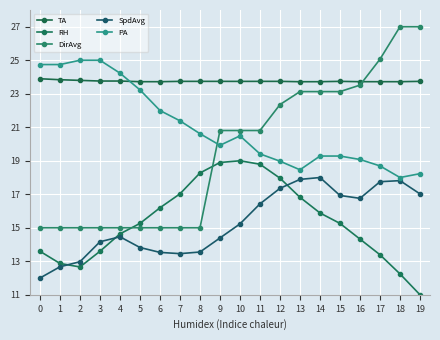

Which category has the lowest value across all series?

19